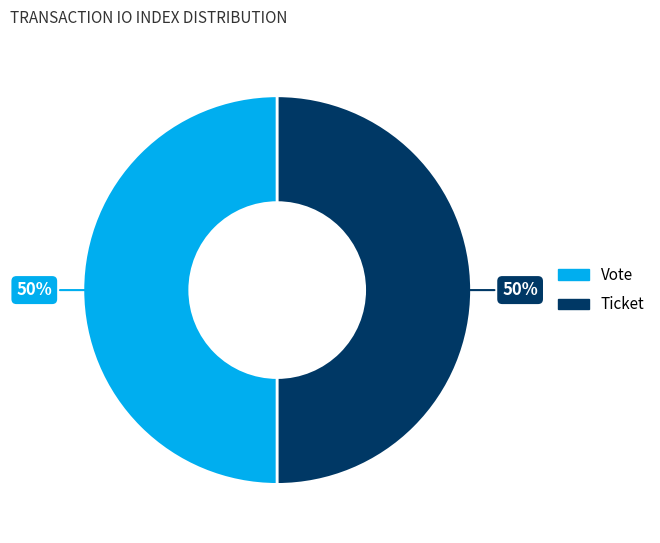

The Ticket slice represents 63% of the pie. True or false?

False